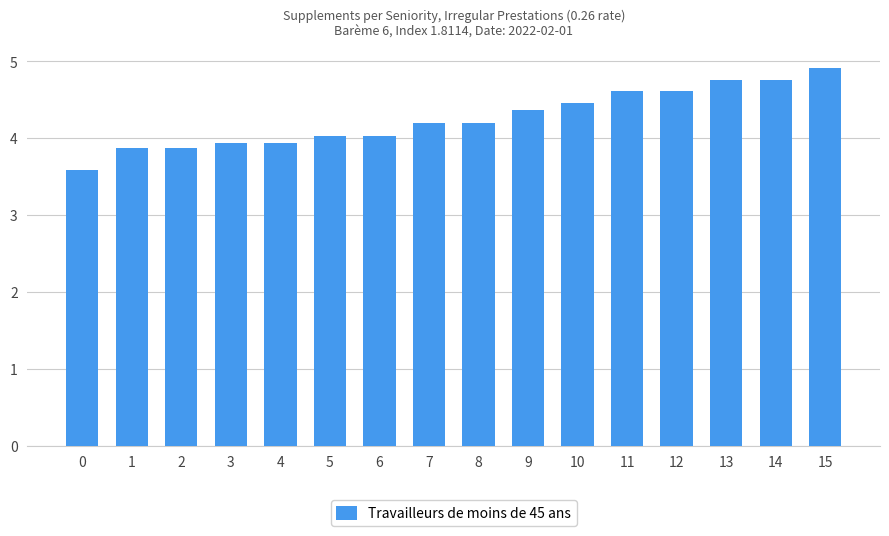

Reading left to right, what are all the values shown in this chart?

0=3.6	1=3.9	2=3.9	3=3.9	4=3.9	5=4.0	6=4.0	7=4.2	8=4.2	9=4.4	10=4.5	11=4.6	12=4.6	13=4.8	14=4.8	15=4.9